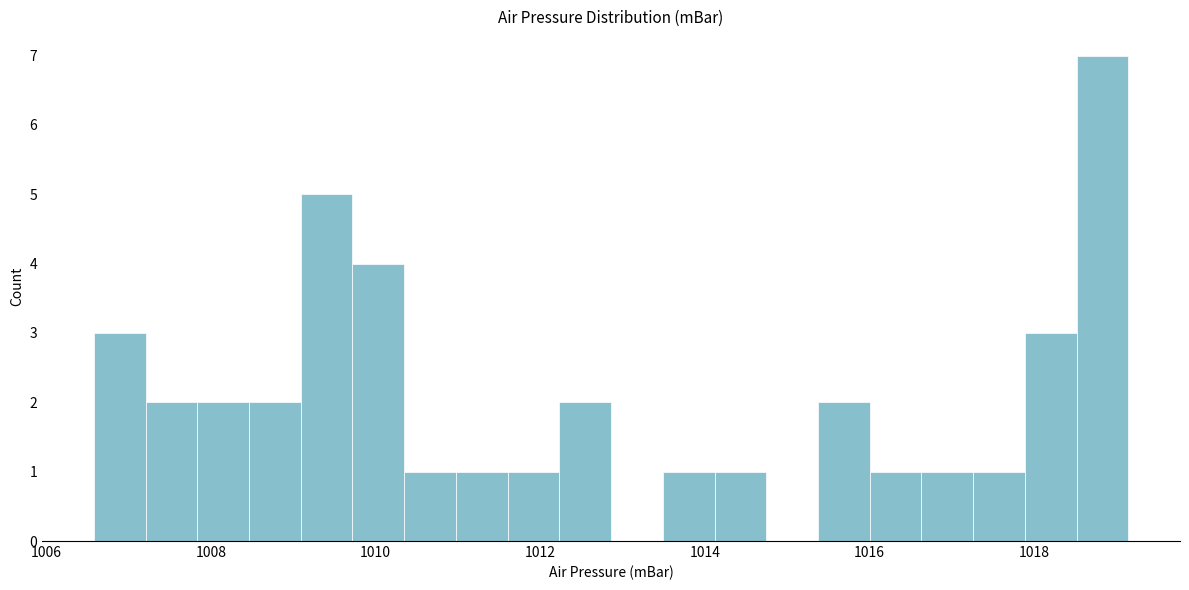

Read against the x-axis, roughly where is the centre of the tallest bar?

1018.8